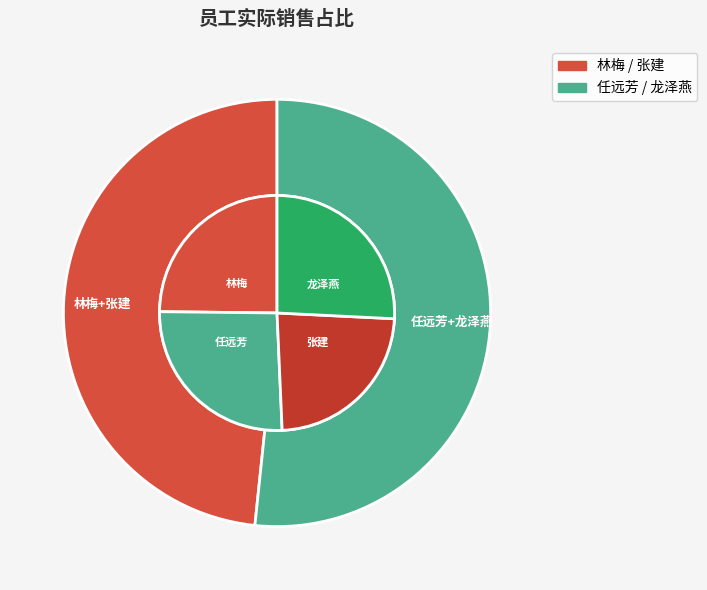

Which slice is the smallest?

任远芳